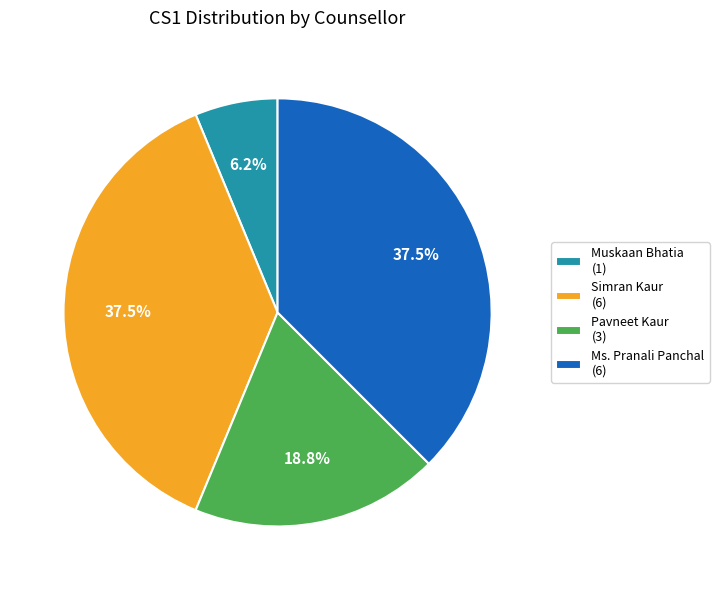

Combined, what portion of the pie is Pavneet Kaur and Muskaan Bhatia?

25.0%